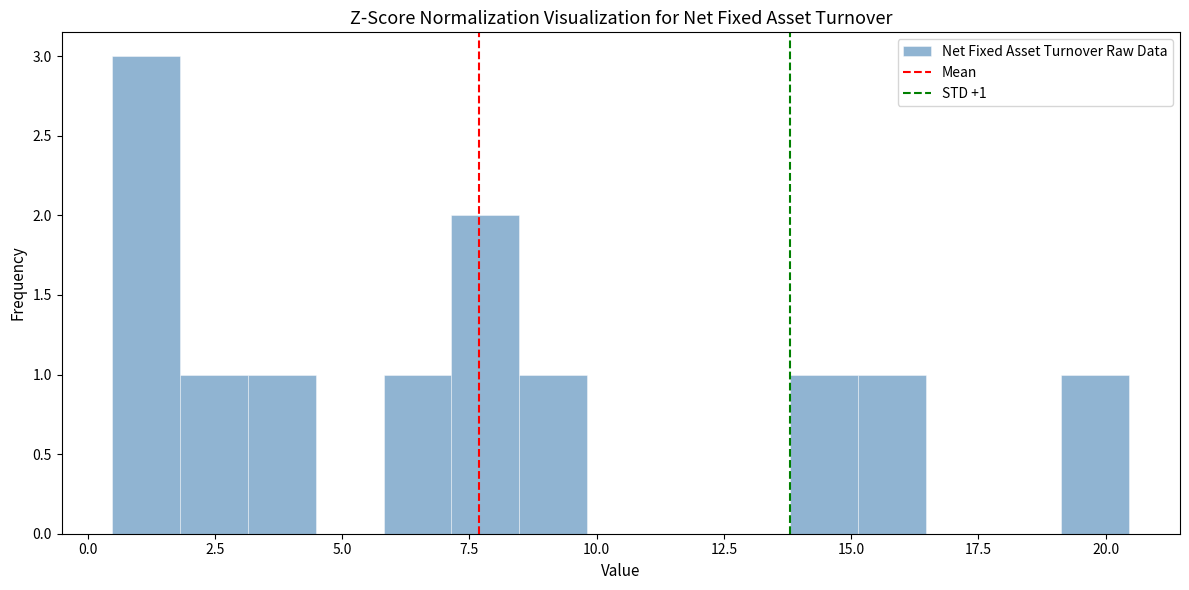

Around what value on the x-axis is the tallest bar? Give the approximate position of its centre, as read against the axis.

1.0